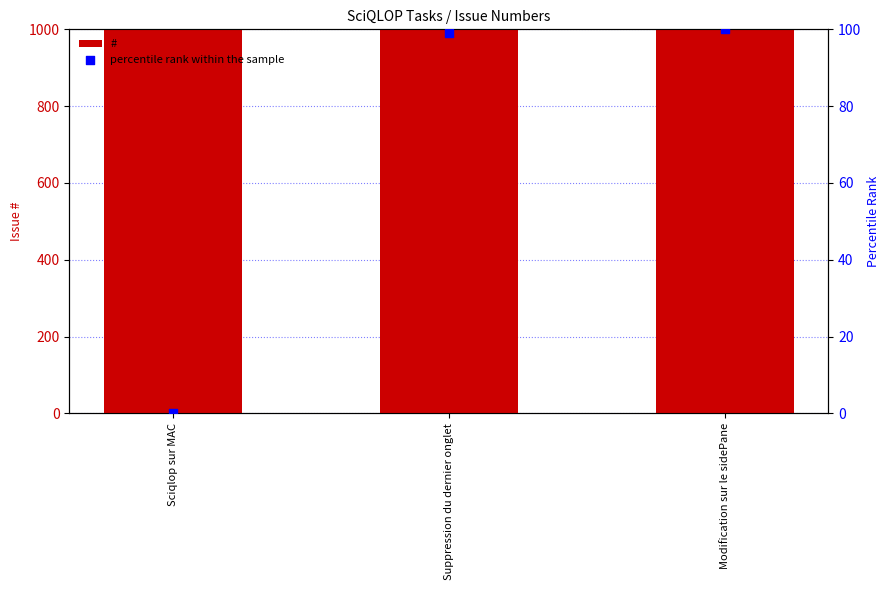

At which category is the sum across all series the highest?

Modification sur le sidePane